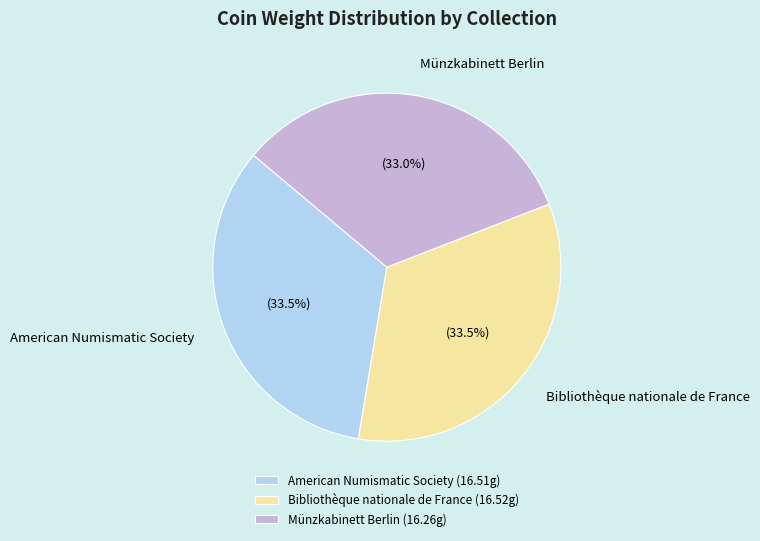

Count the number of slices in the pie.

3